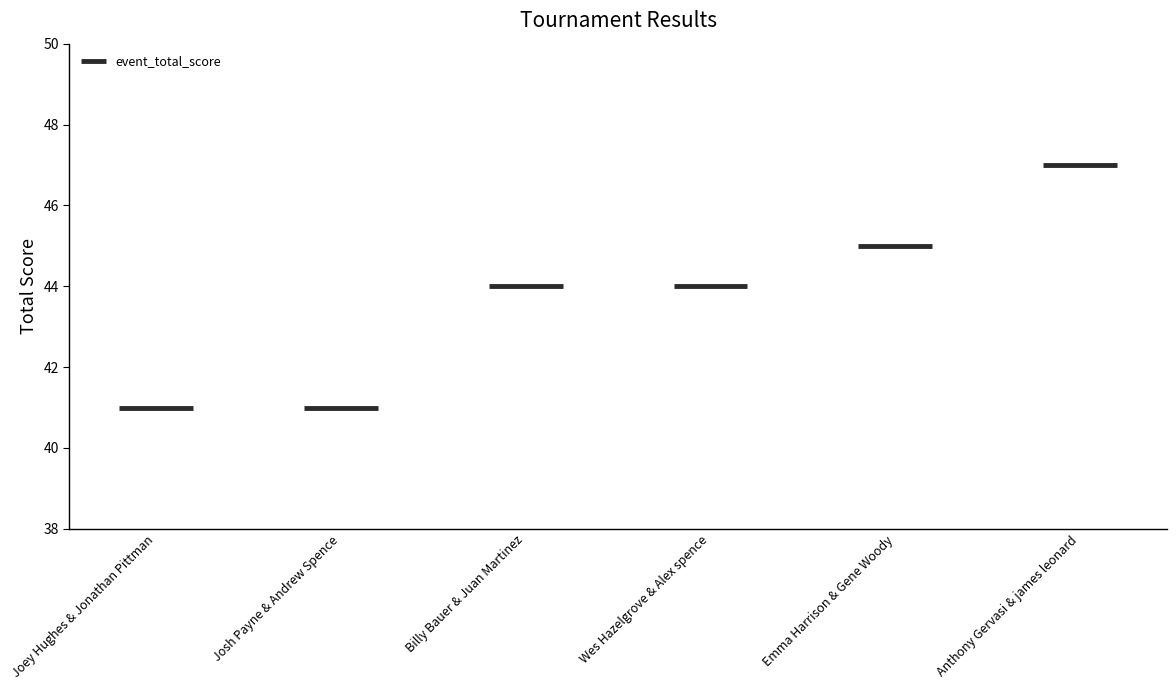

What is the sum of all values?

262